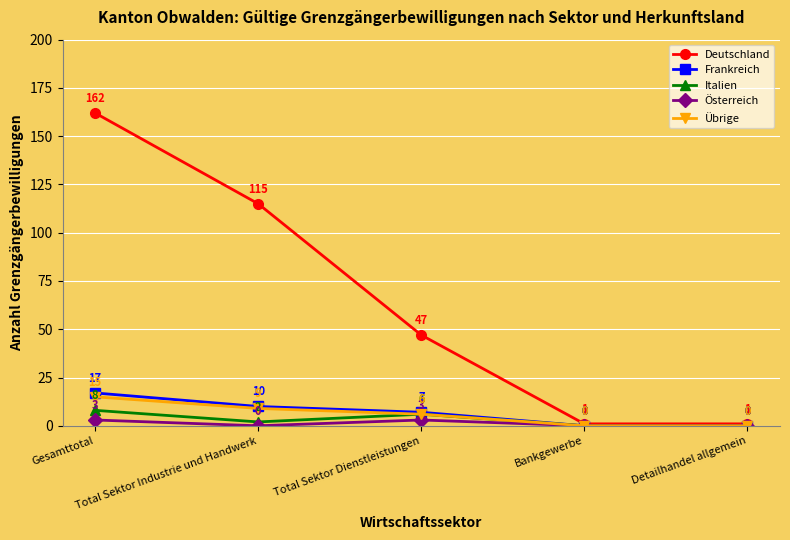

What is the value of the Frankreich point at the 3rd from the left?

7